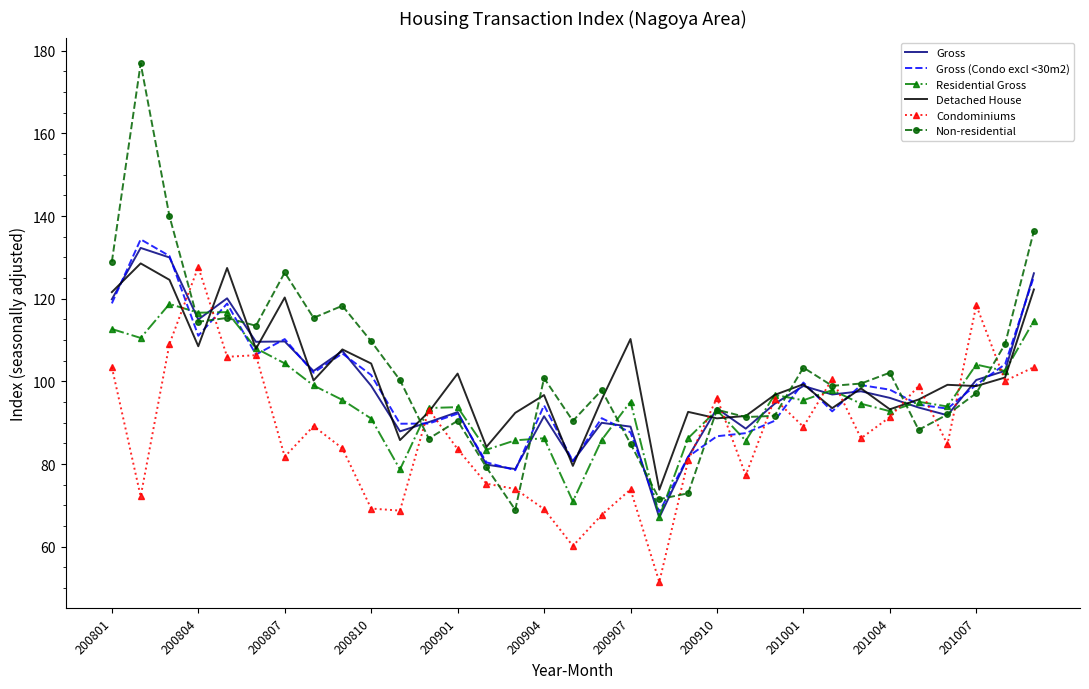

What is the smallest value displayed?

51.5